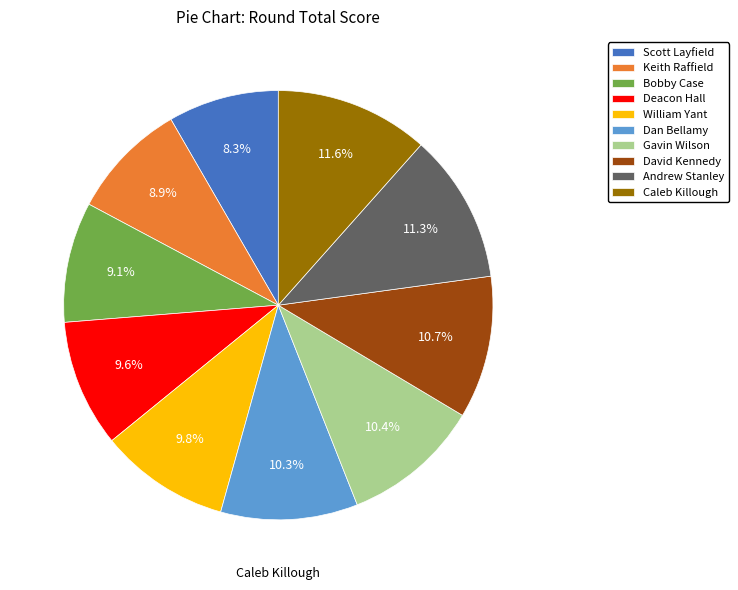

Between Deacon Hall and Caleb Killough, which is larger?

Caleb Killough